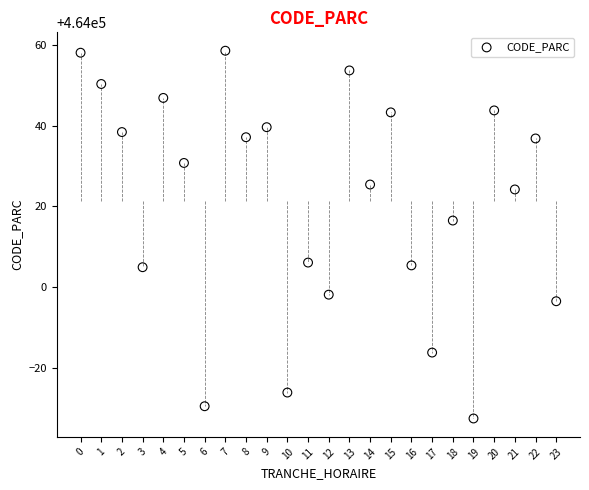

What Y value in the scatter plot is closest to 464012?

464016.5